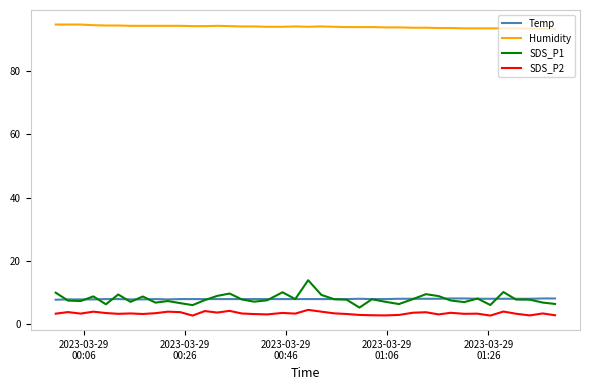

True or false: SDS_P1 and Humidity intersect in this chart.

False